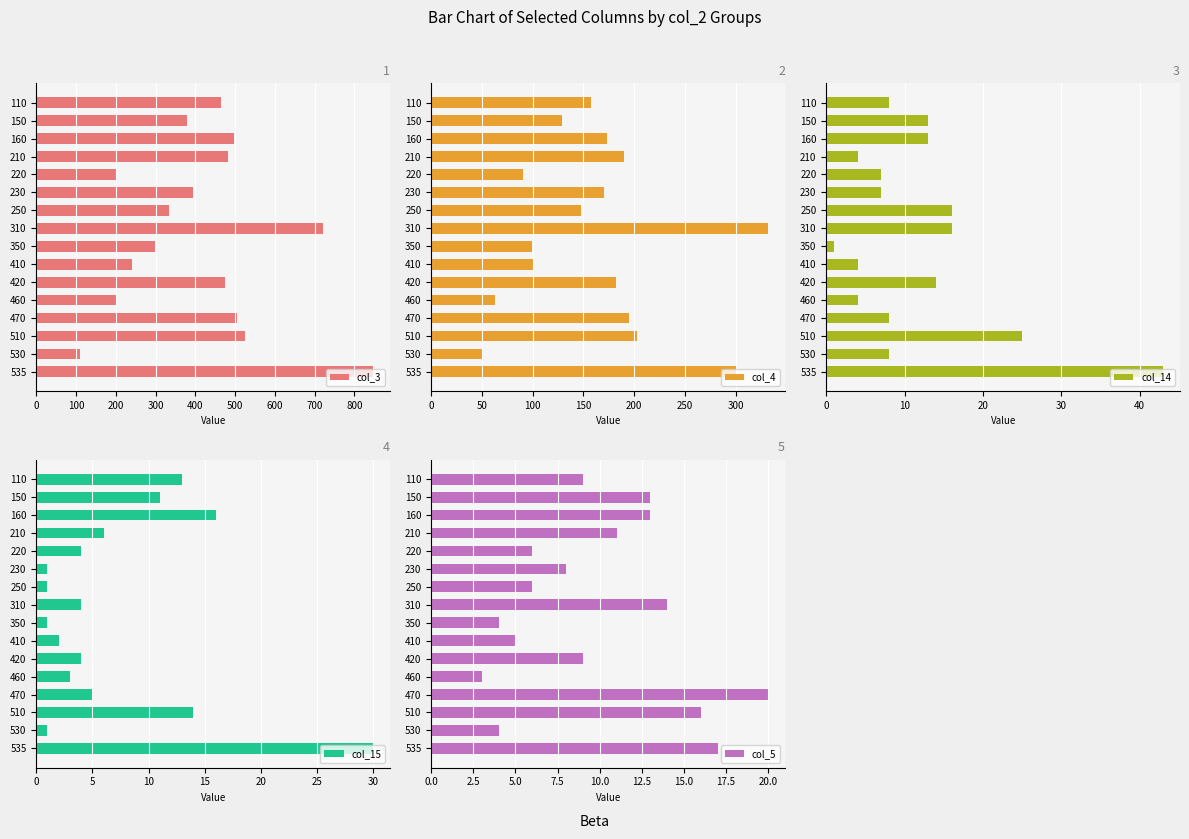

How many values in the col_5 series exceed 9?

7